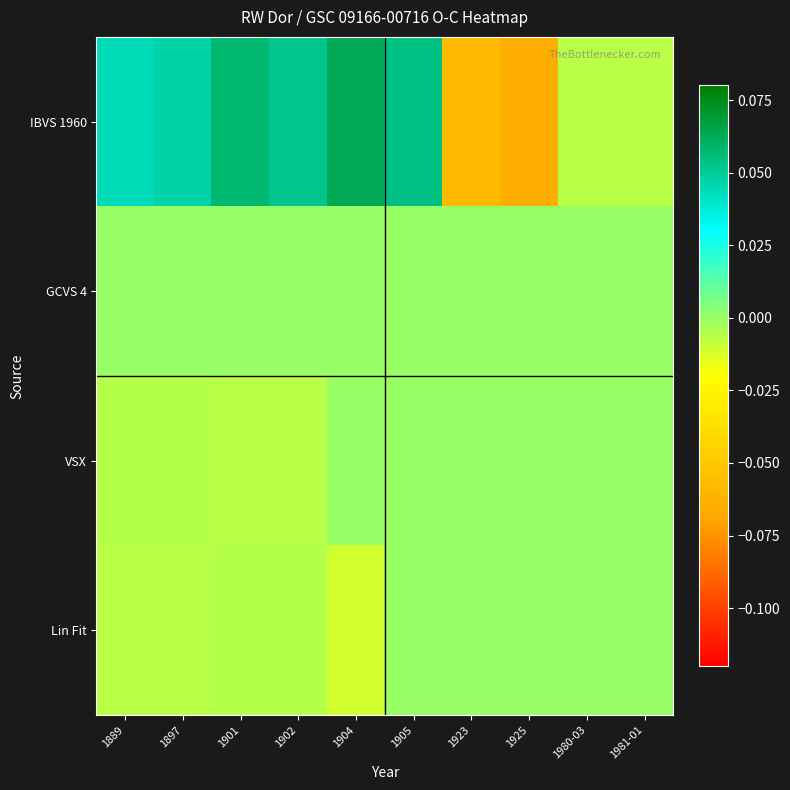

Which series has the largest range (max minus min)?

IBVS 1960